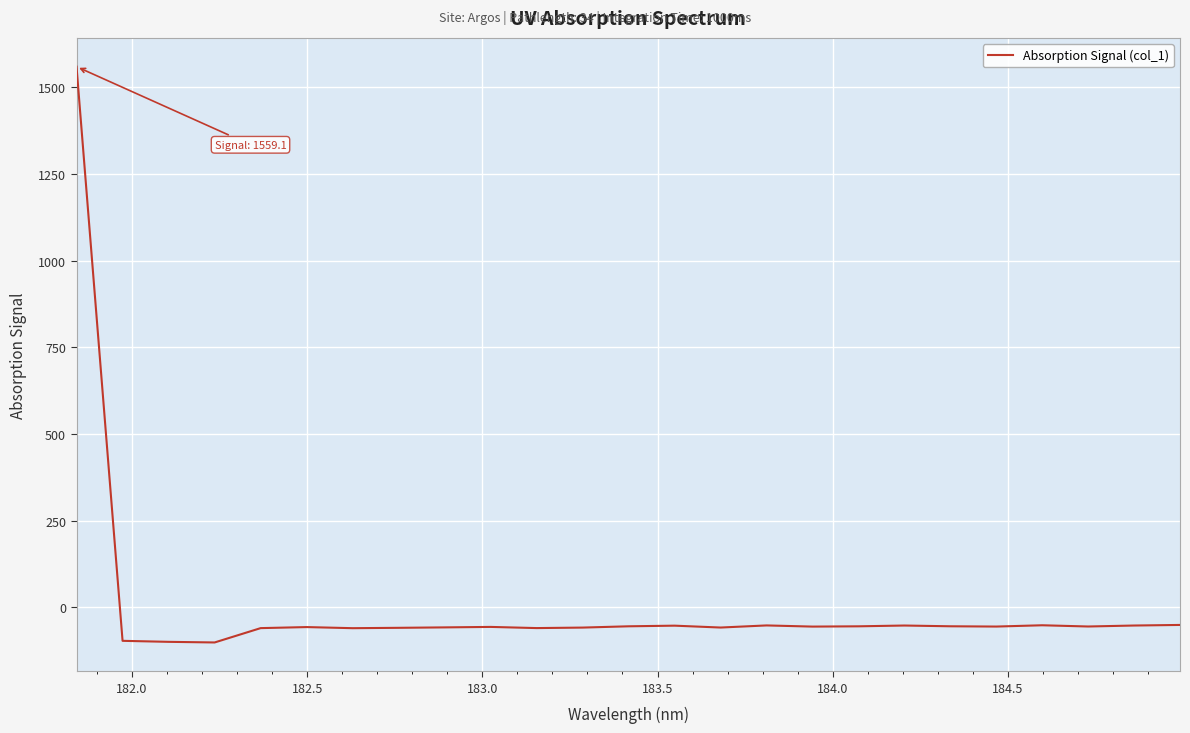

What is the difference between the maximum and minimum values?

1660.2